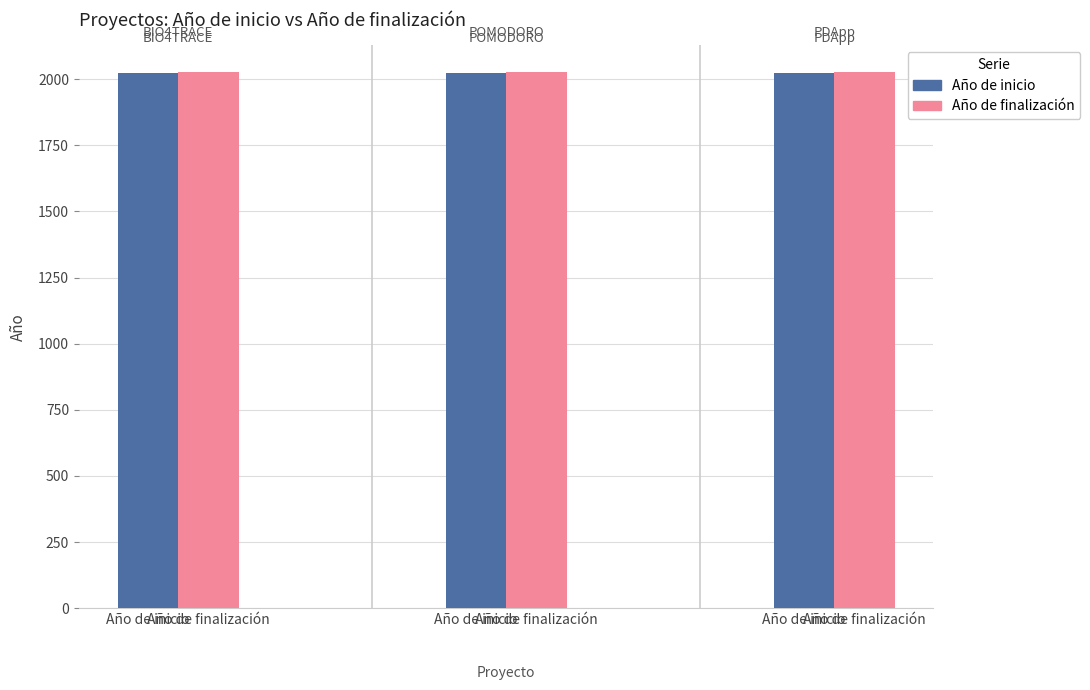

True or false: Año de finalización has a value of 2026 at Año de inicio.

True